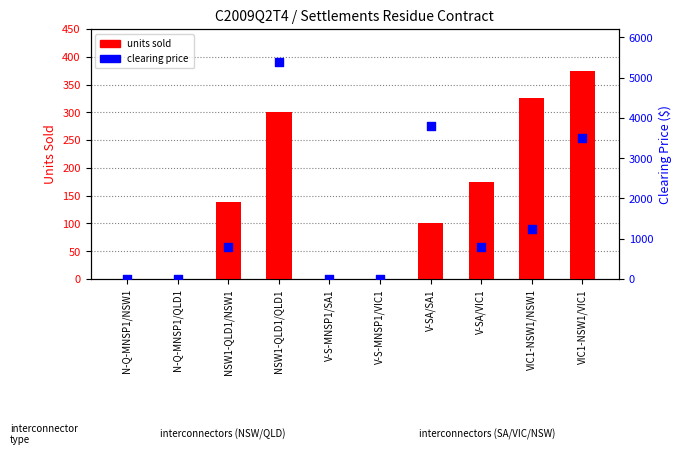

Is the value of clearing price at NSW1-QLD1/QLD1 greater than the value of units sold at NSW1-QLD1/QLD1?

Yes